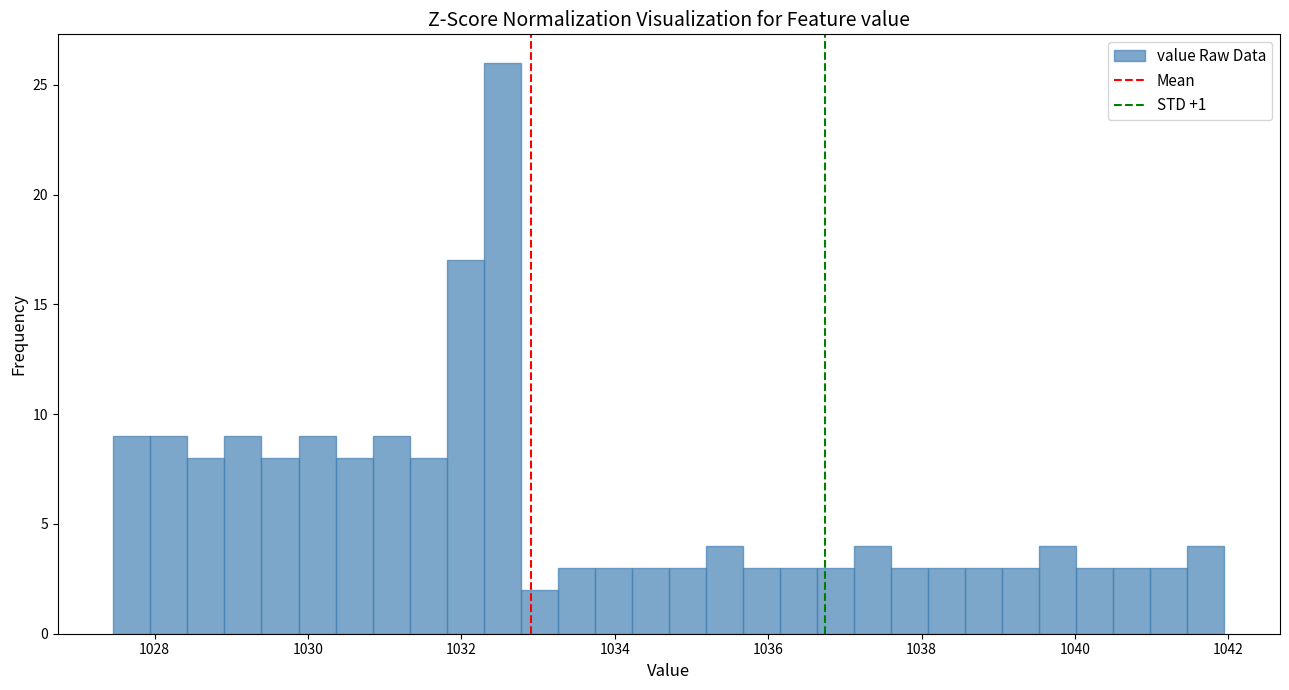

Read against the x-axis, roughly where is the centre of the tallest bar?

1032.6